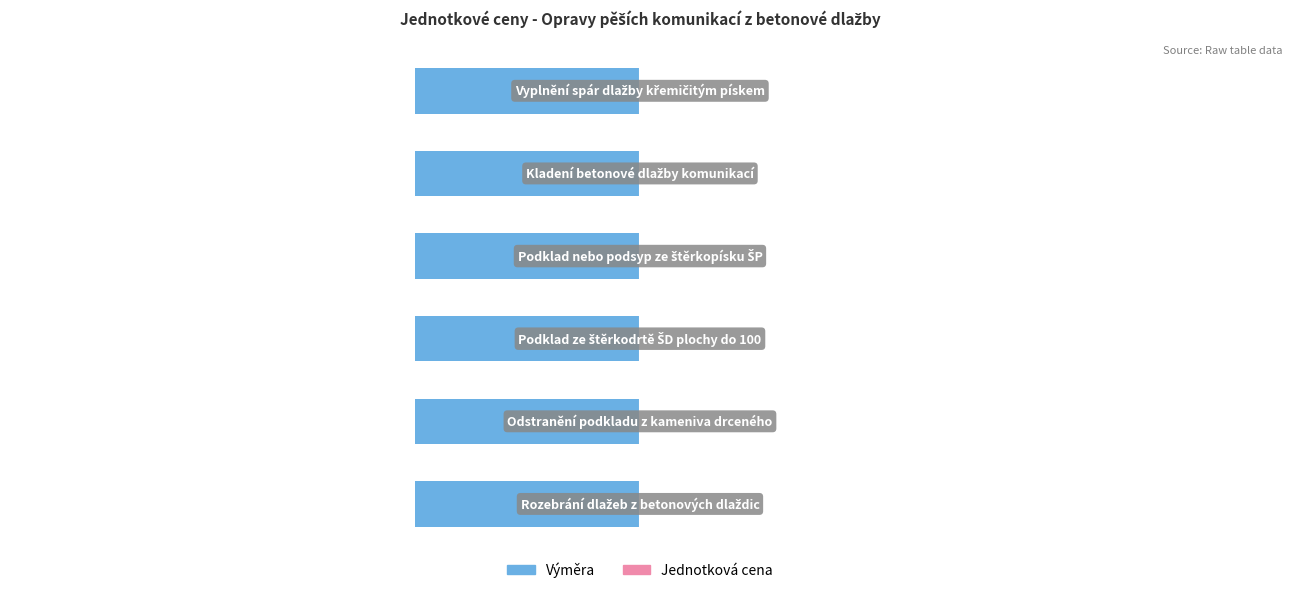

True or false: Výměra has a value of 1 at Odstranění podkladu z kameniva drceného.

True